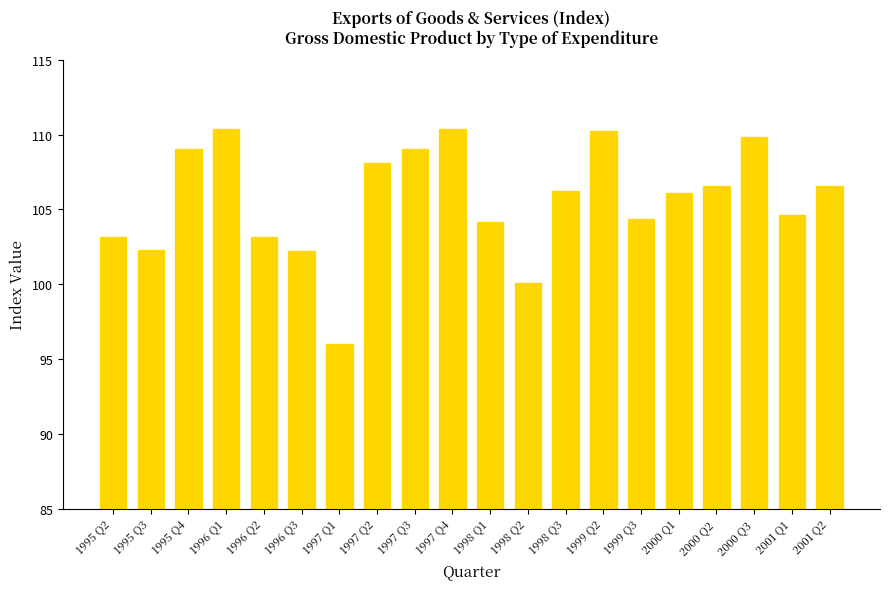

What is the minimum value shown in the chart?

96.0